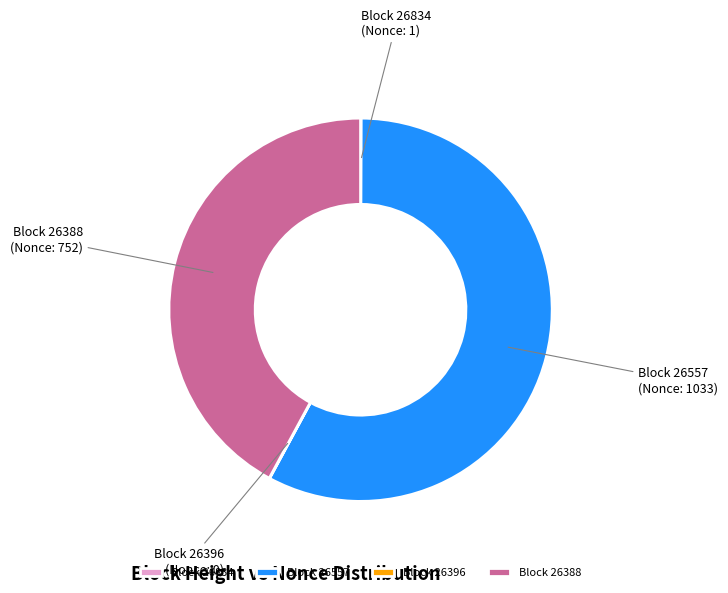

The Block 26388 slice represents 42% of the pie. True or false?

True